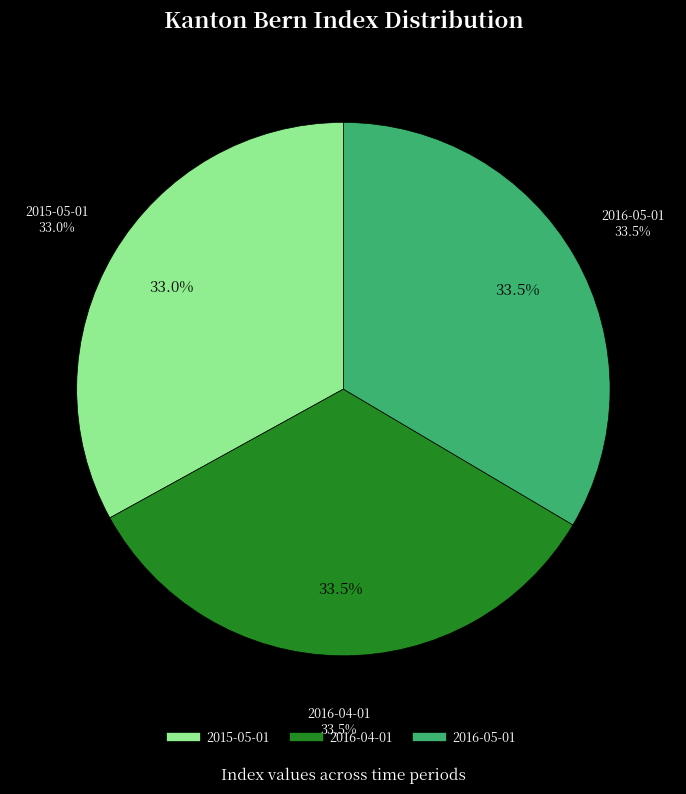

Does VJ account for over 50% of the chart?

No